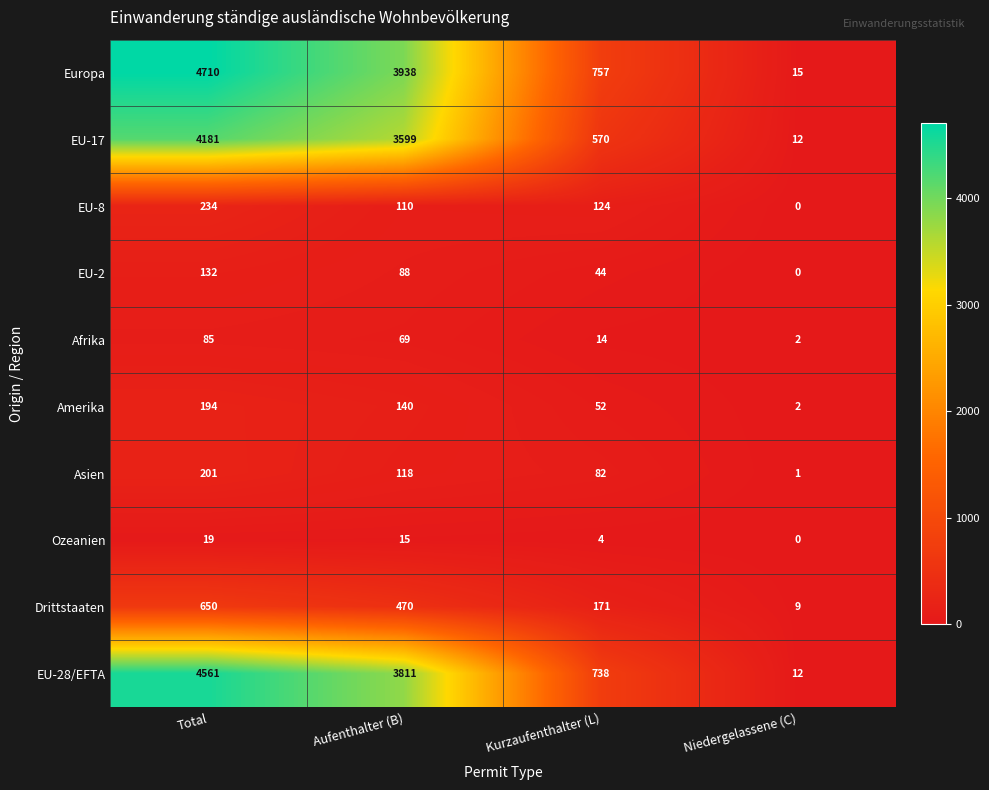

Which category has the highest value across all series?

Total